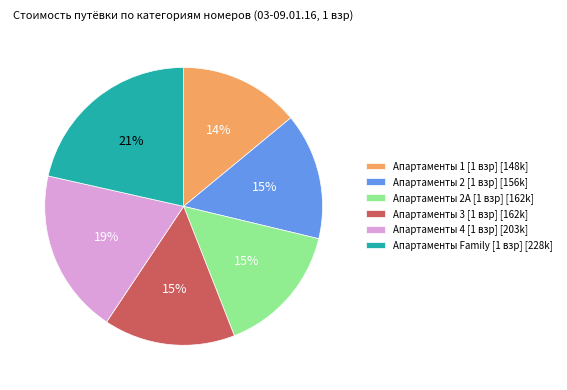

To the nearest percent, what portion does Апартаменты 3 [1 взр] represent?

15%